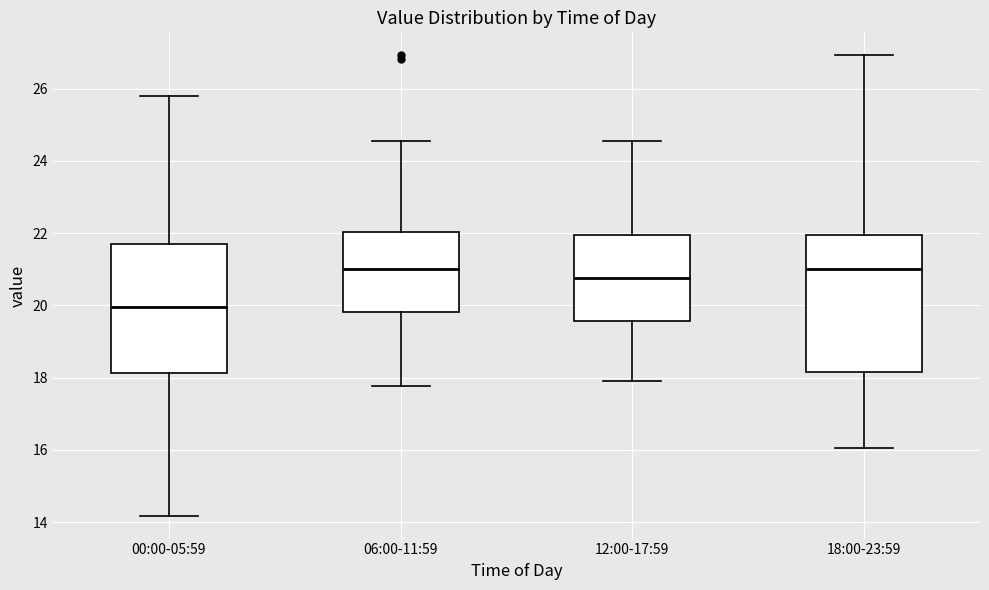

Reading left to right, read every box against the y-axis: the position of its median line, the range the box covers, and the ends of its whiskers. The values are not printed on the chart, so give them approximately, as read against the axis.

00:00-05:59: median 20.0, box 18.2 to 21.8, whiskers 14.2 to 25.8
06:00-11:59: median 21.0, box 19.8 to 22.0, whiskers 17.8 to 24.6
12:00-17:59: median 20.8, box 19.6 to 22.0, whiskers 18.0 to 24.6
18:00-23:59: median 21.0, box 18.2 to 22.0, whiskers 16.0 to 27.0